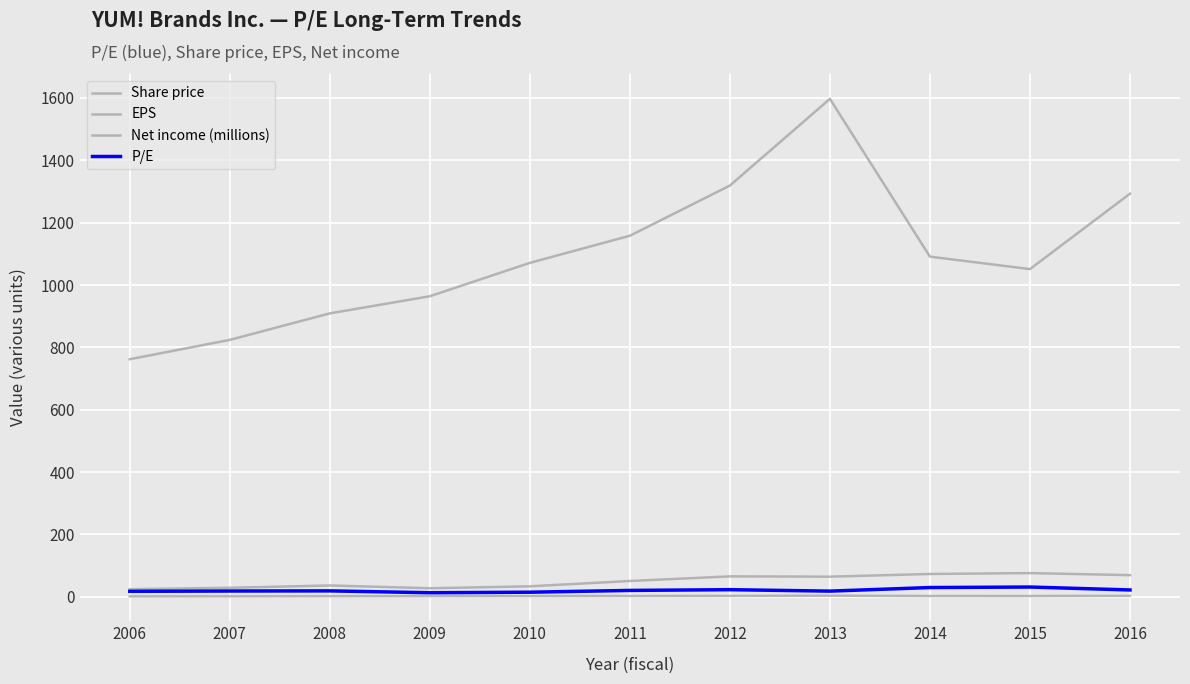

What is the value of the Share price point at the 9th from the left?

73.2